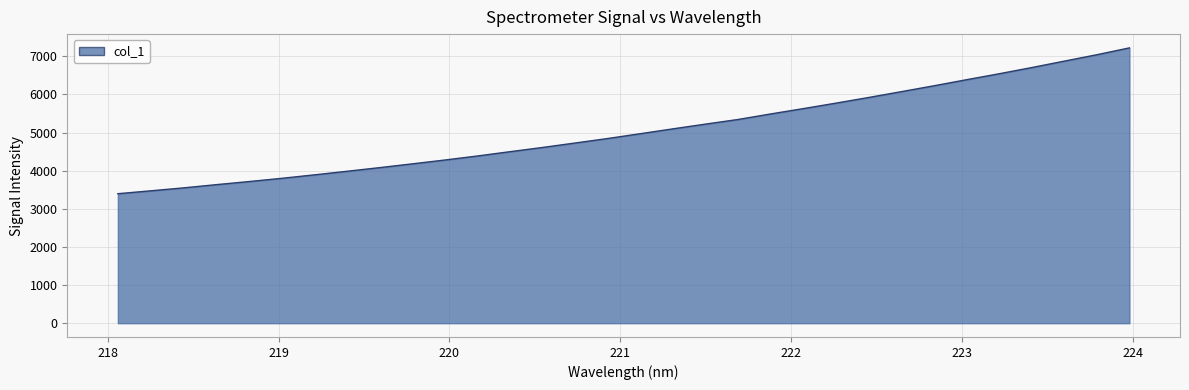

What is the smallest value displayed?

3397.2